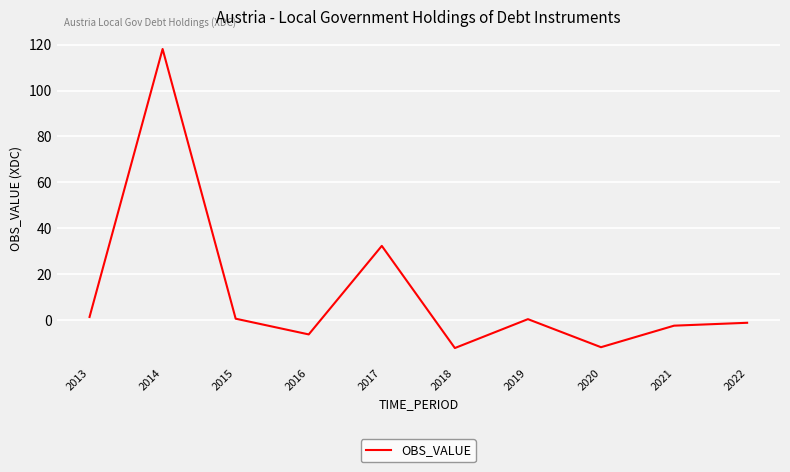

What is the minimum value shown in the chart?

-12.2